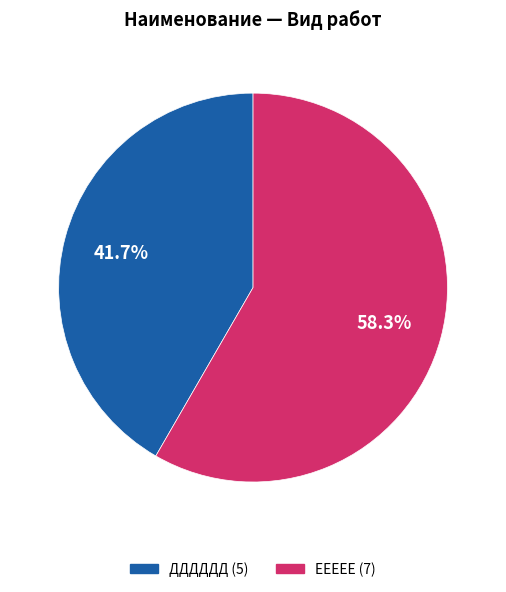

How many segments does this pie chart have?

2